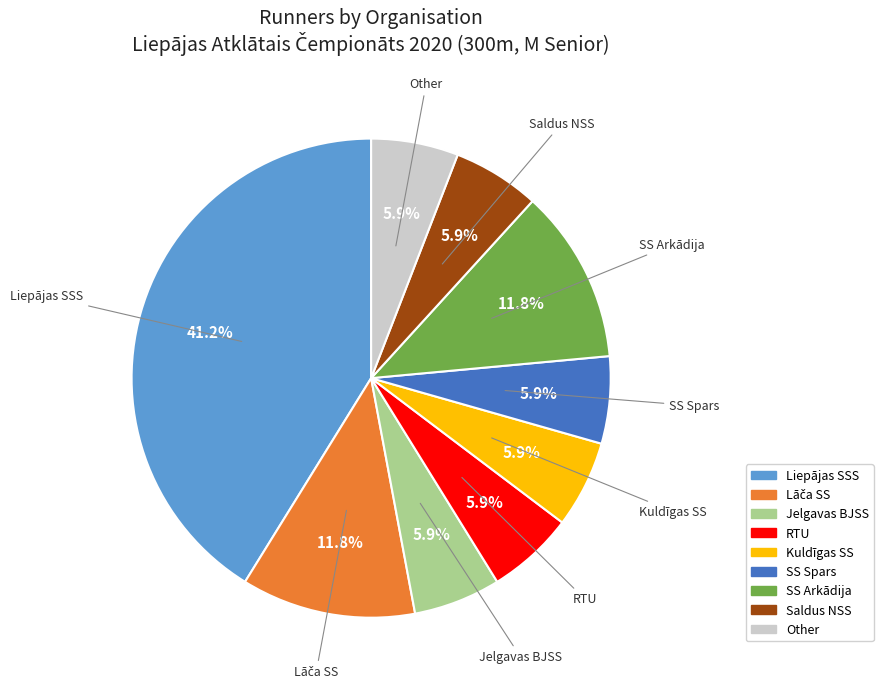

What is the largest slice in the pie chart?

Liepājas SSS